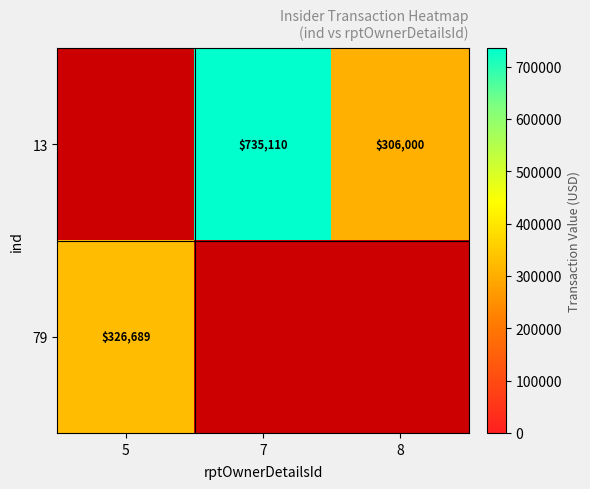

Is the value of 13 at 8 greater than the value of 79 at 5?

No